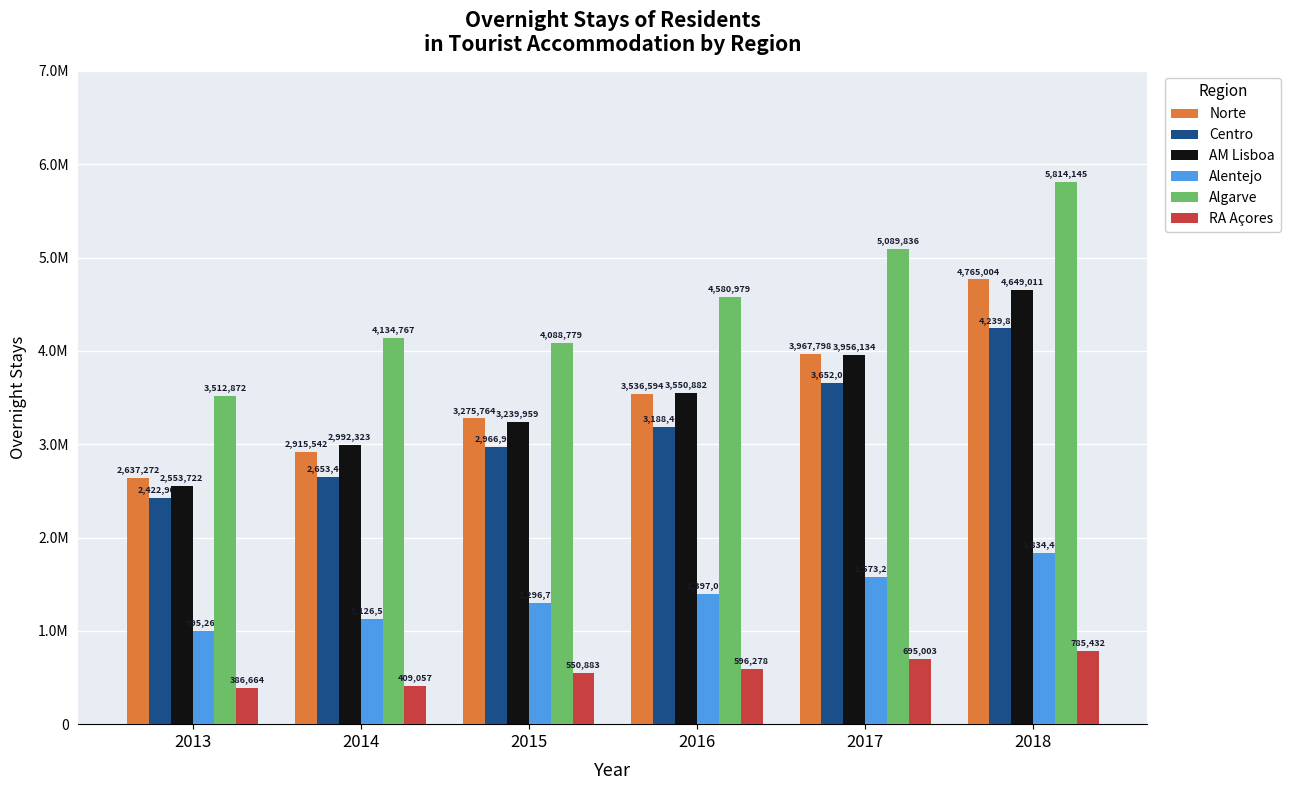

What is the sum of the AM Lisboa values at 2015 and 2013?

5793681